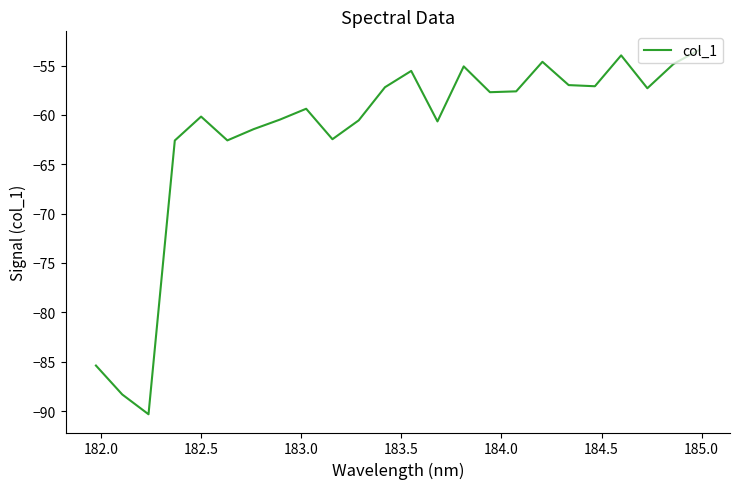

What is the smallest value displayed?

-90.3